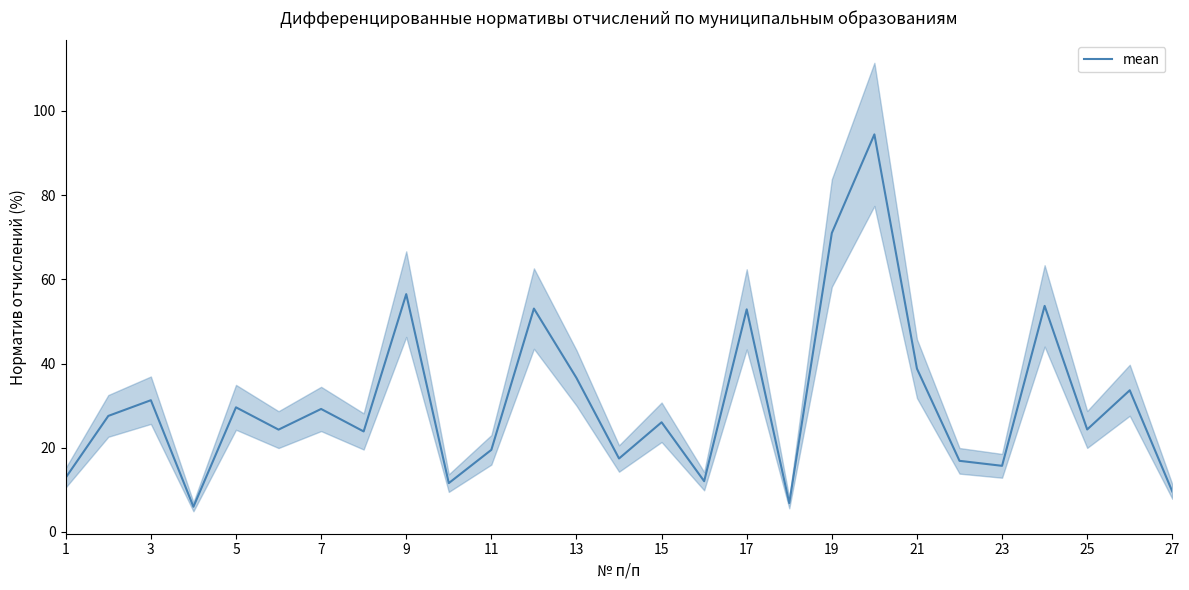

Reading left to right, what are all the values shown in this chart?

12.9	27.6	31.3	6.0	29.6	24.3	29.2	23.9	56.5	11.6	19.5	53.1	36.6	17.4	26.0	12.1	52.9	6.8	71.0	94.4	38.8	16.9	15.7	53.7	24.3	33.6	9.6